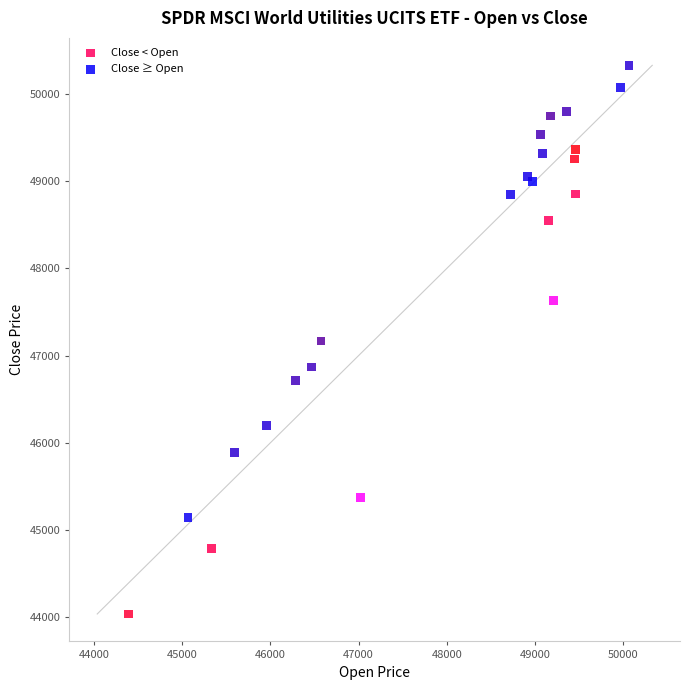

What are all the series names shown in the legend?

Close < Open, Close ≥ Open